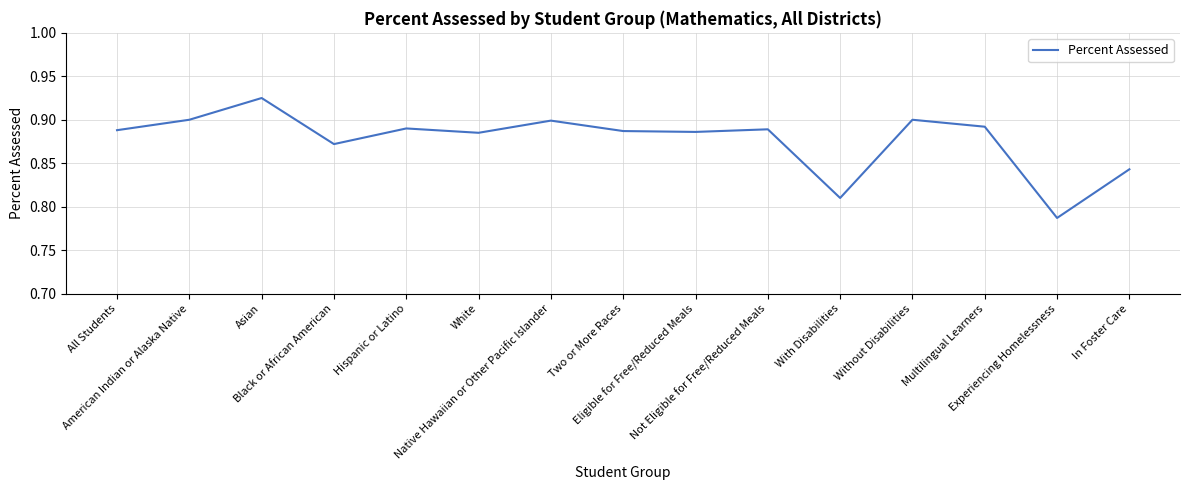

Which label corresponds to the smallest value in the chart?

Experiencing Homelessness